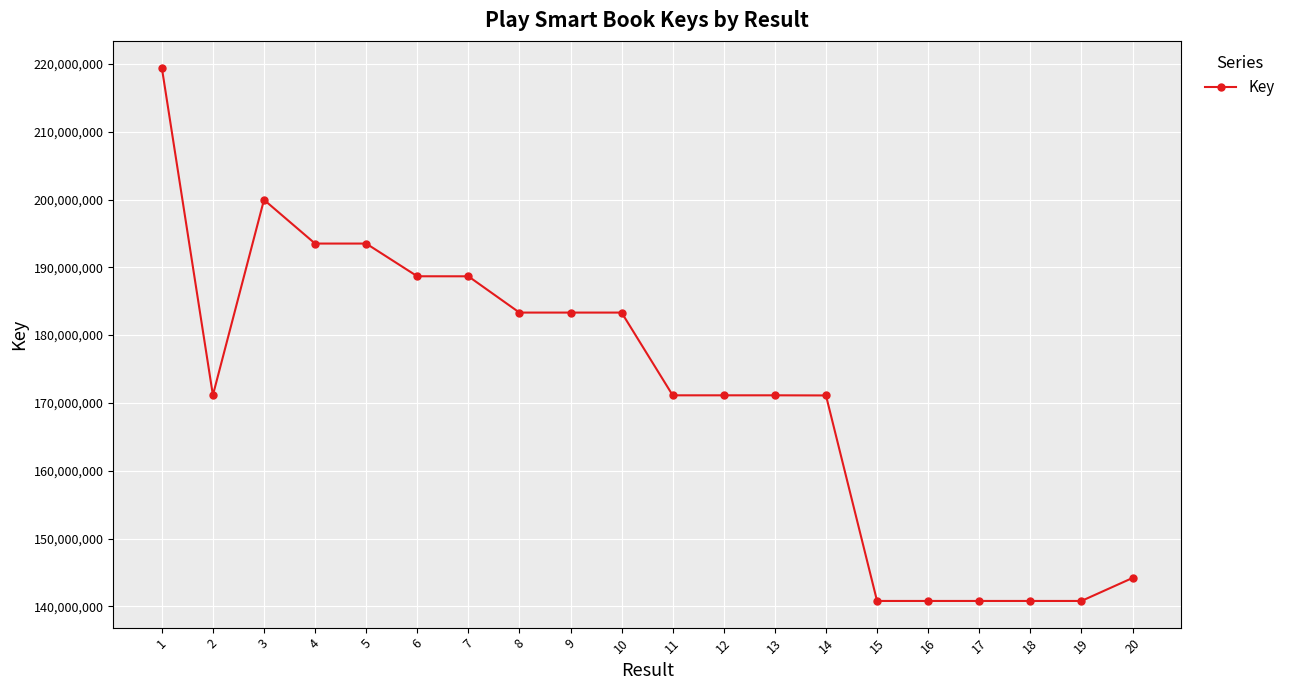

The value at 9 is 108575122. True or false?

False